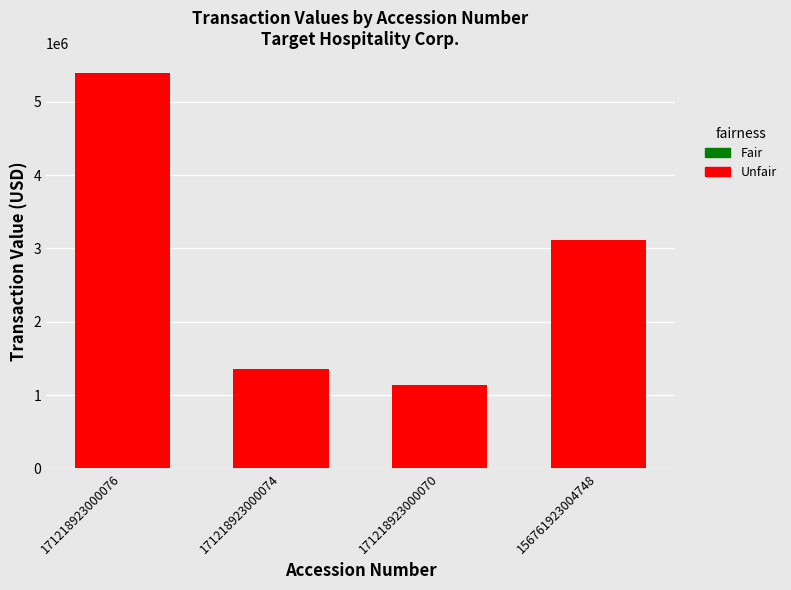

Are the bars grouped side by side (vs. stacked)?

No